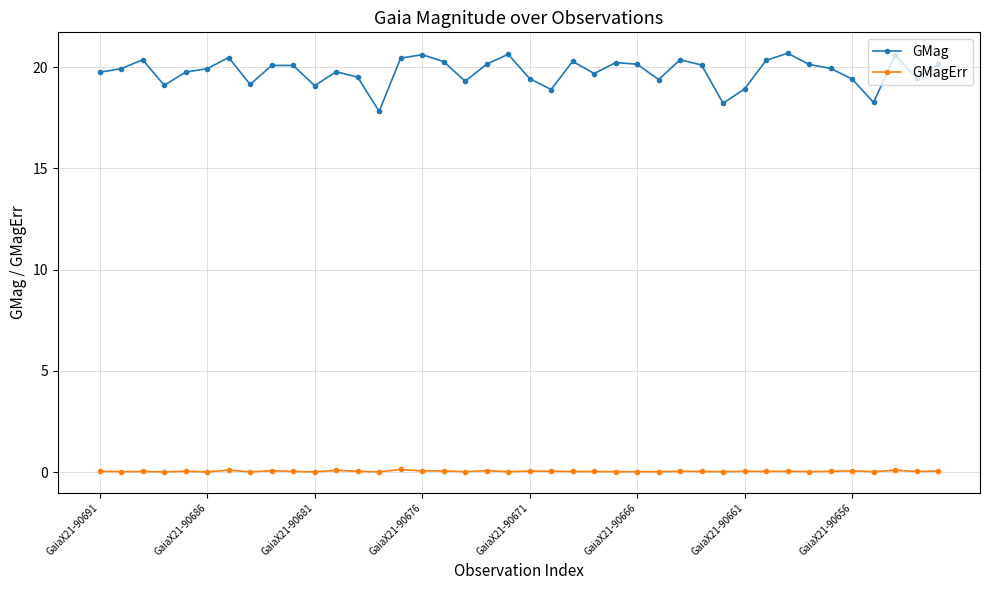

What is the minimum value for GMag?

17.8